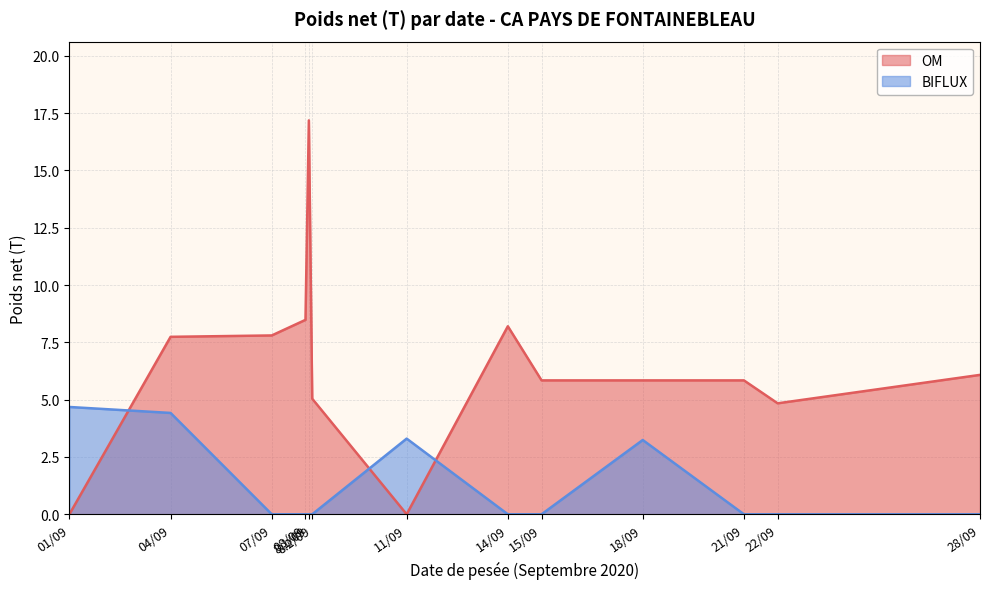

List the series in order of their peak value, lowest first.

BIFLUX, OM